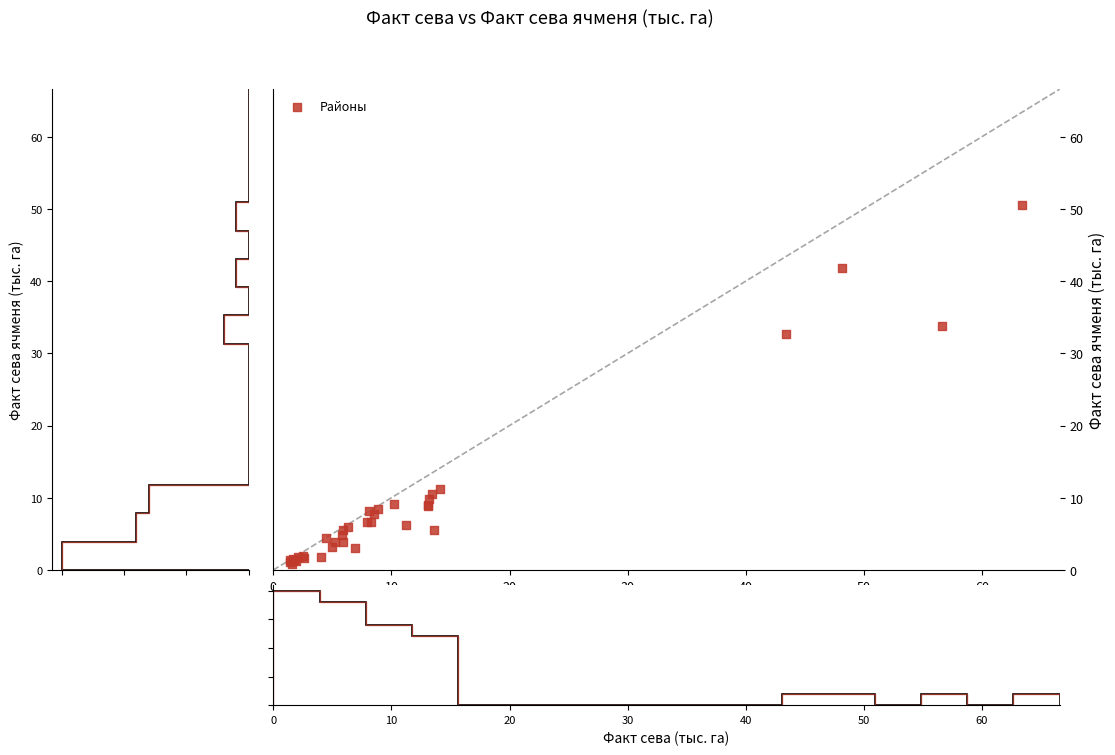

What Y value in the scatter plot is closest to 25?

32.6